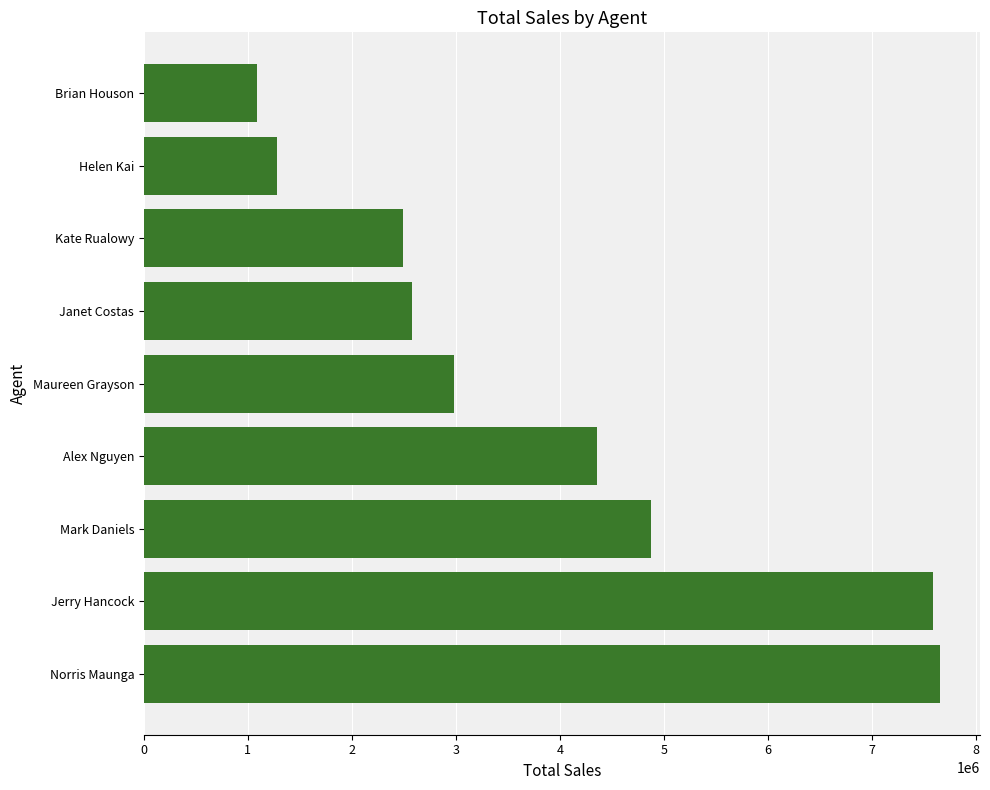

What is the change in value from Helen Kai to Brian Houson?

-200850